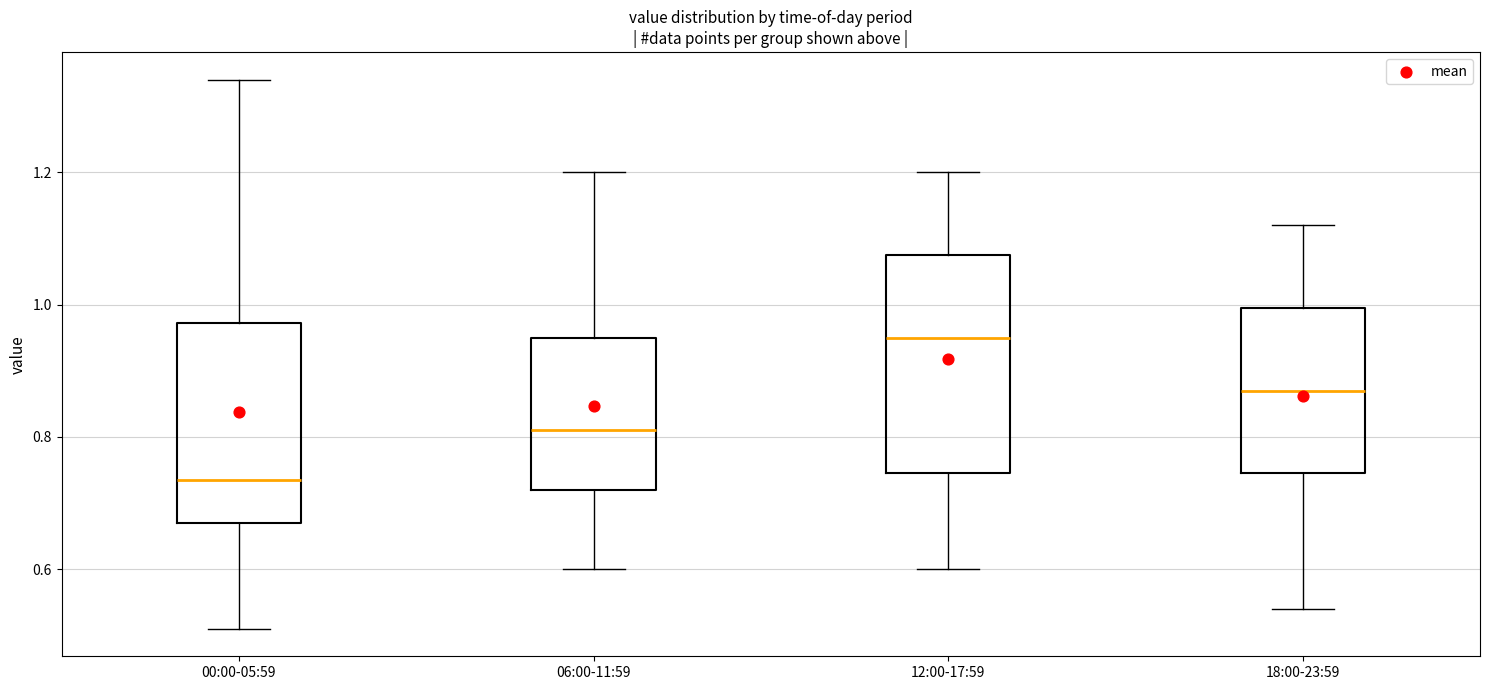

Which box's median line is the lowest?

00:00-05:59